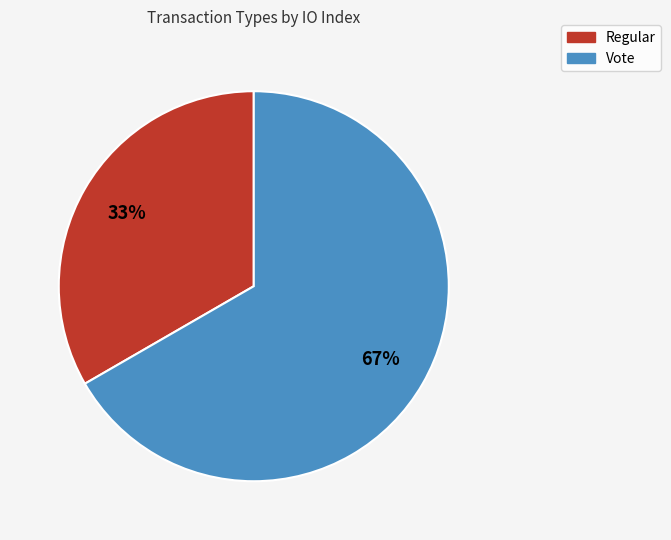

Is the sum of Vote and Regular greater than half?

Yes